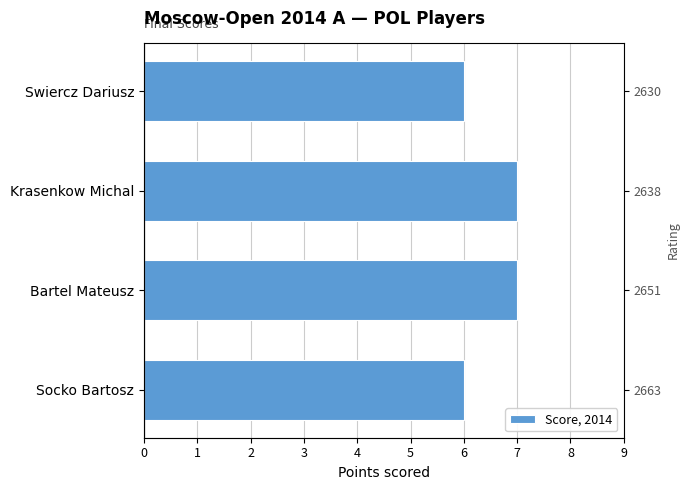

Reading left to right, transcribe all the data shown in this chart.

6	7	7	6